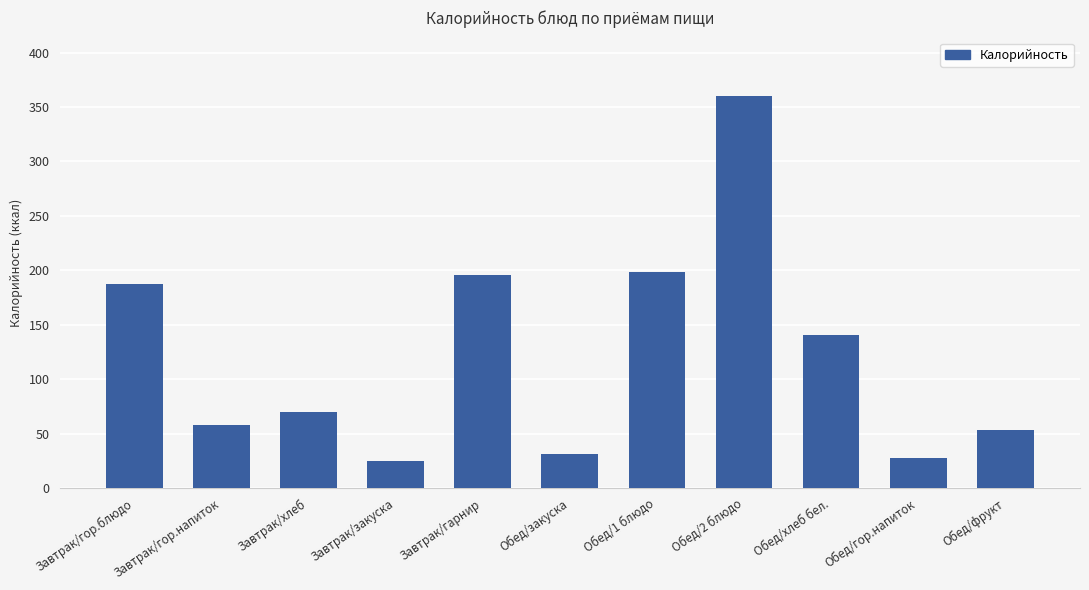

Which label corresponds to the largest value in the chart?

Обед/2 блюдо